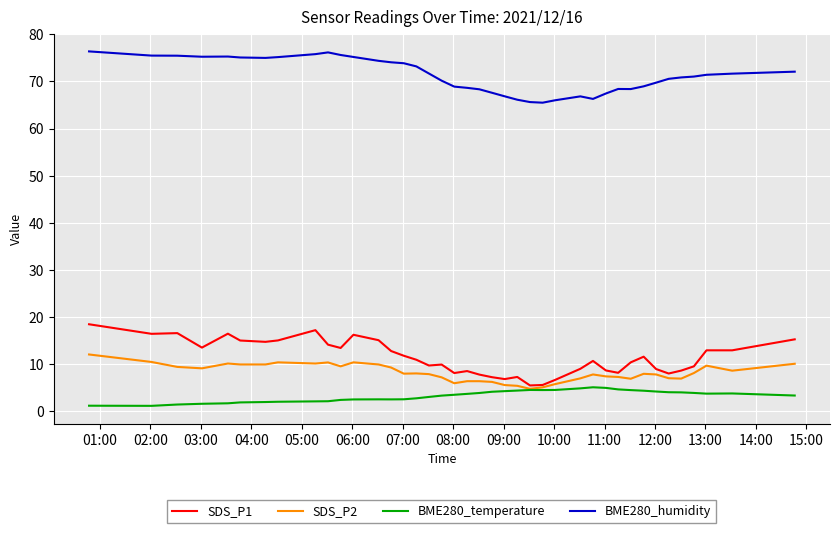

Which series has the largest total across all categories?

BME280_humidity